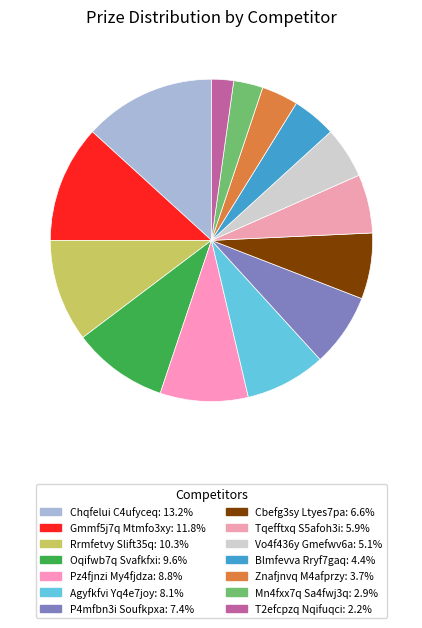

True or false: Oqifwb7q Svafkfxi accounts for 1% of the total.

False